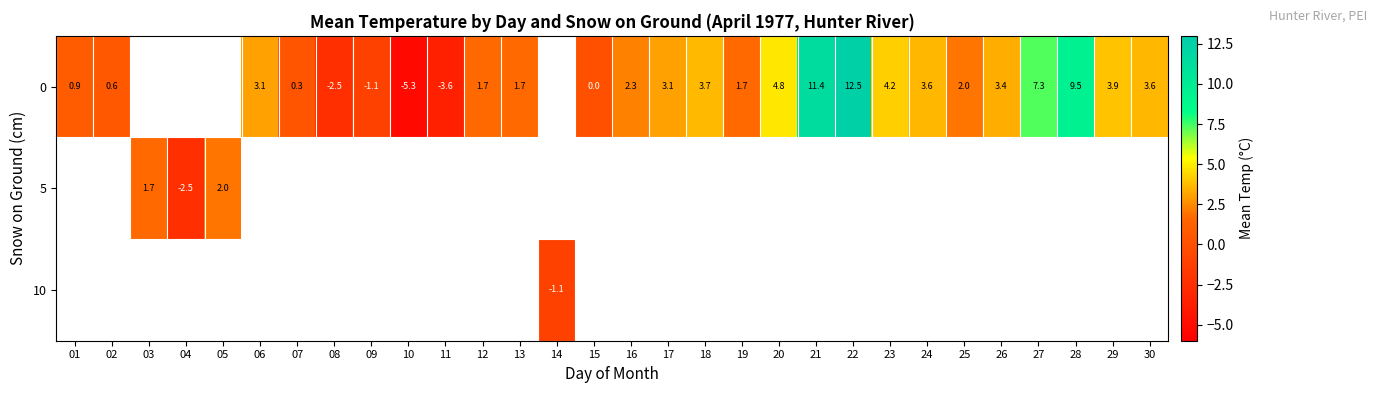

Which series has the widest spread of values?

row_0